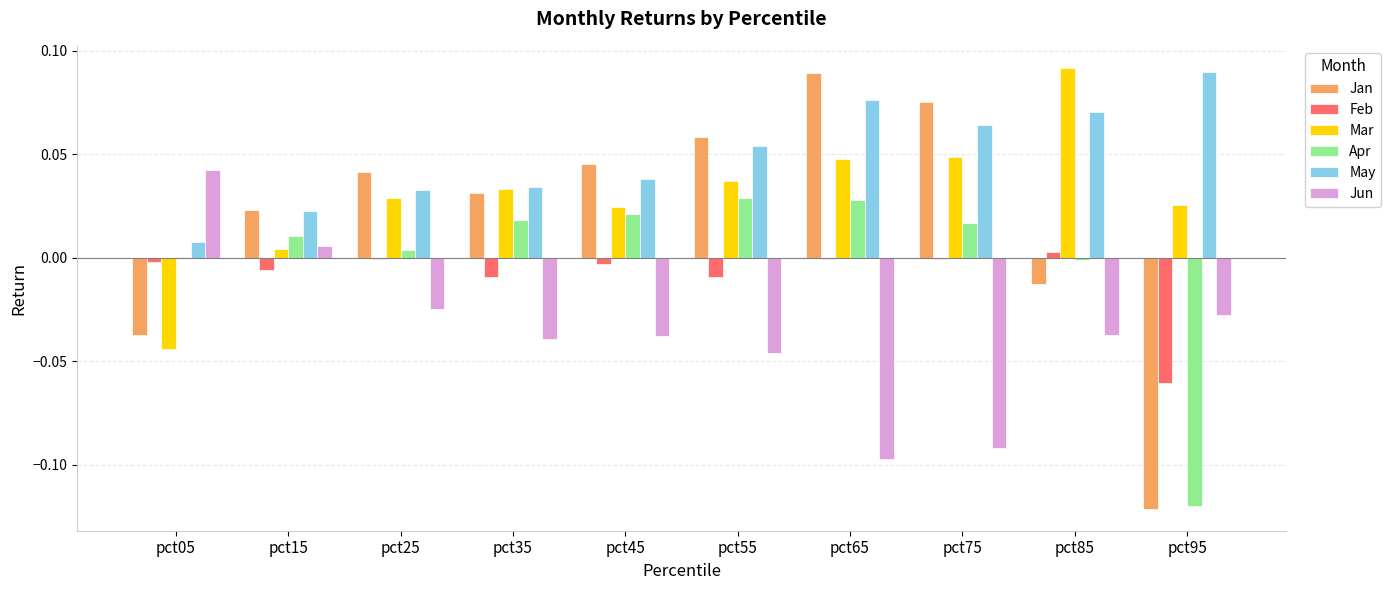

Between pct65 and pct95, which series saw the biggest shift?

Jan